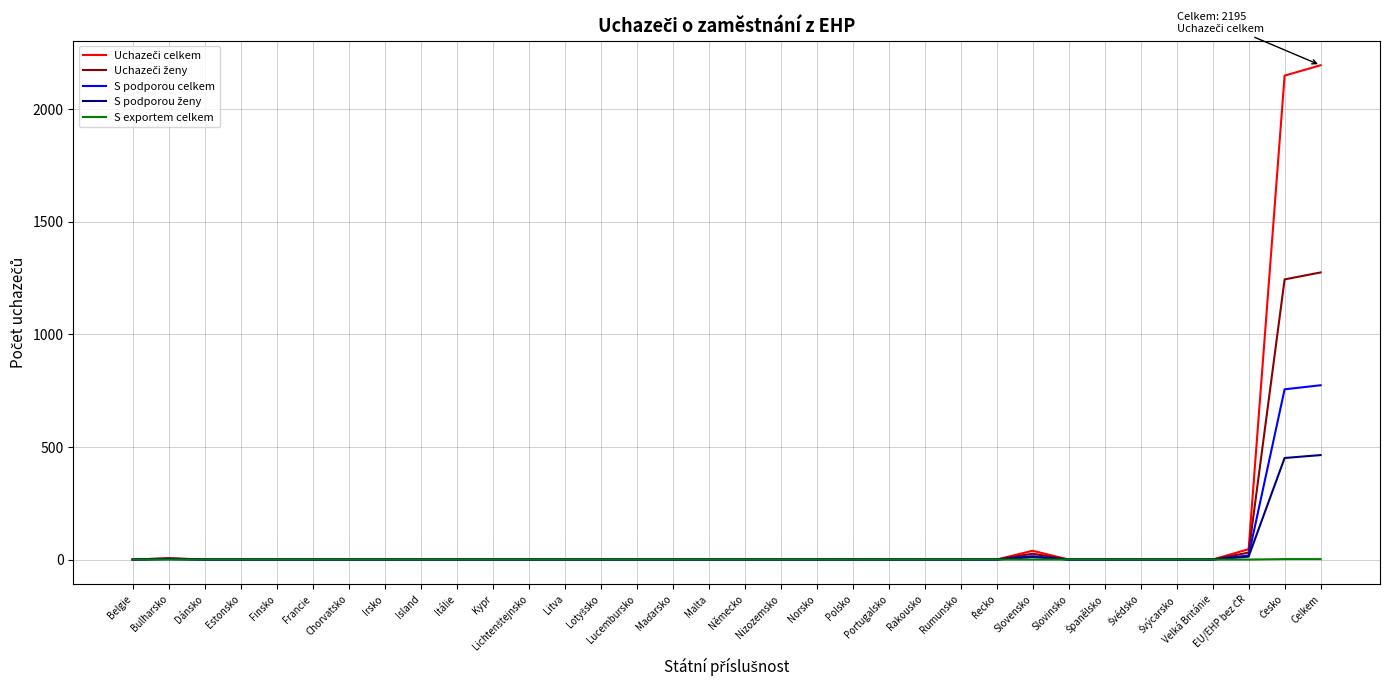

What is the maximum value for S podporou celkem?

774